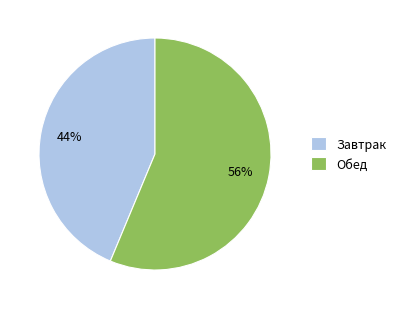

Which slice is the largest?

Обед